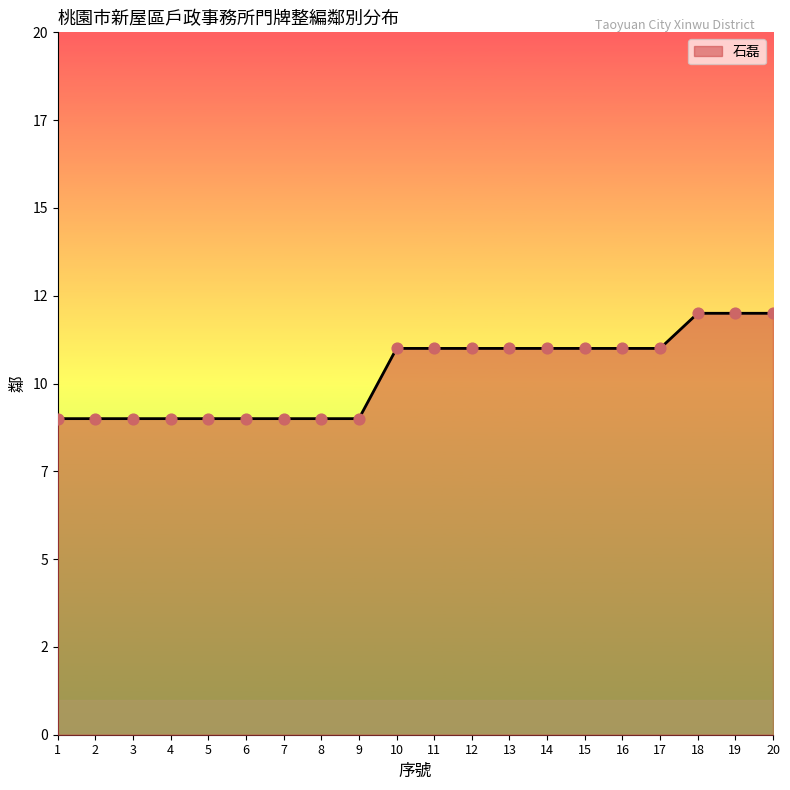

What is the change in value from 5 to 16?

+2